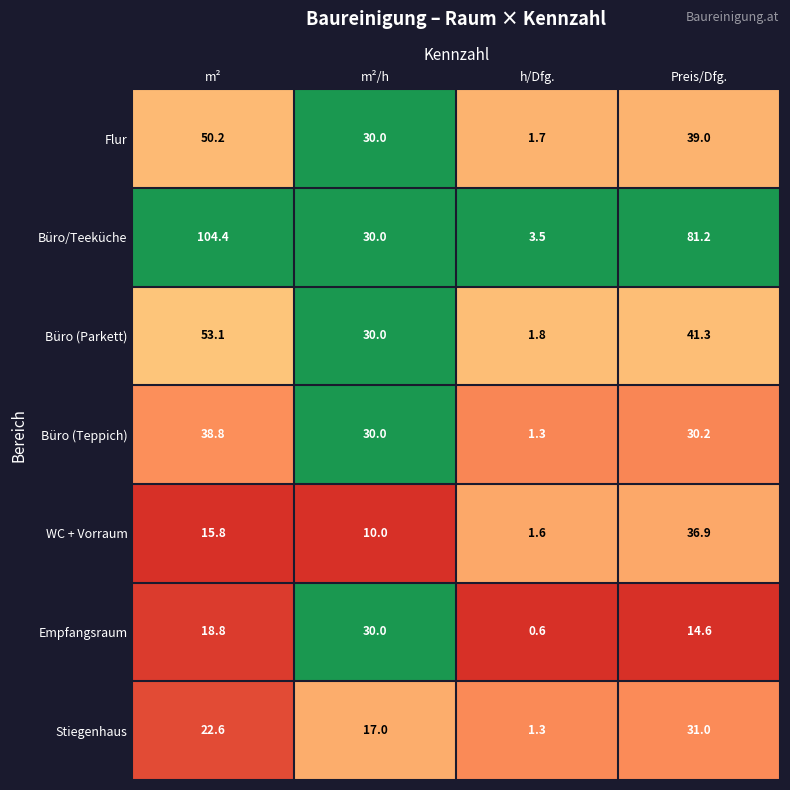

Where is Büro/Teeküche nearest to the value 53?

m²/h